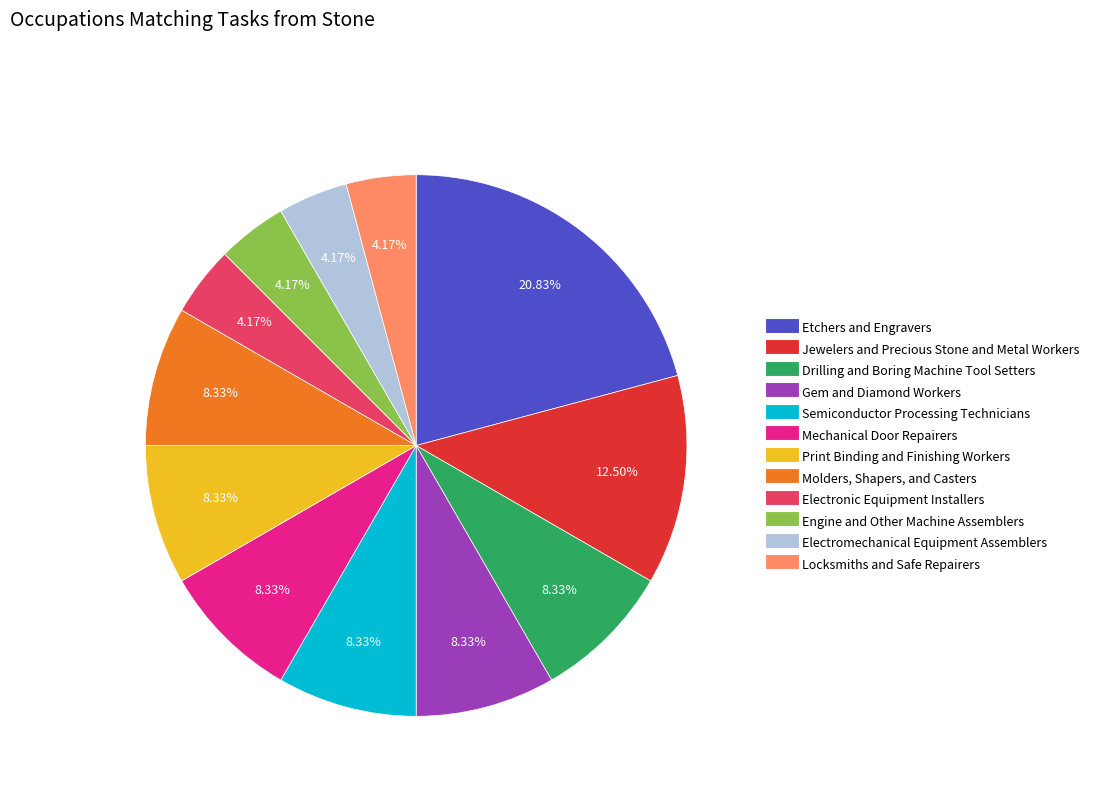

True or false: Gem and Diamond Workers accounts for 1% of the total.

False